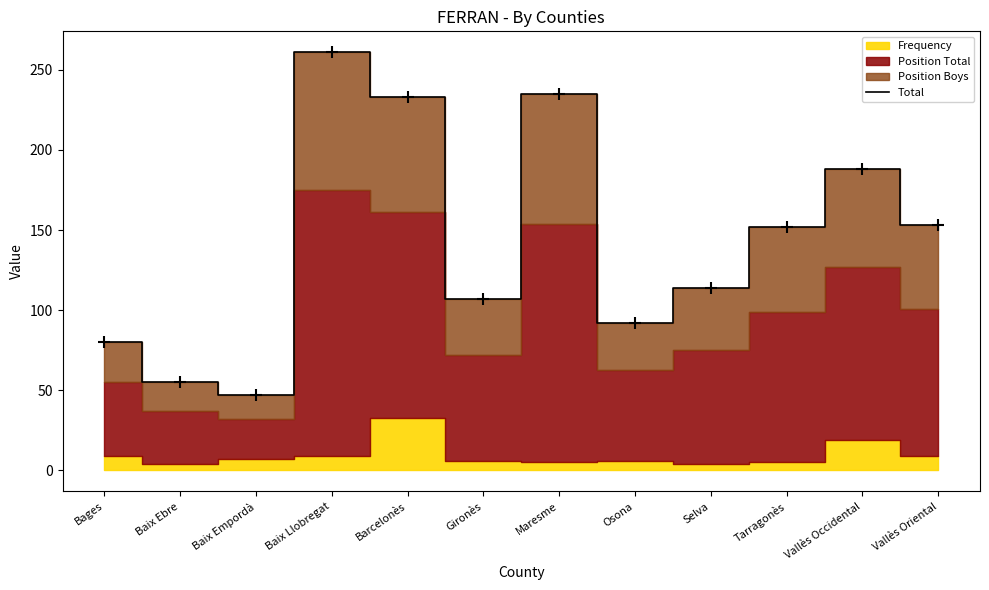

What is the value of the 4th point from the left?

261